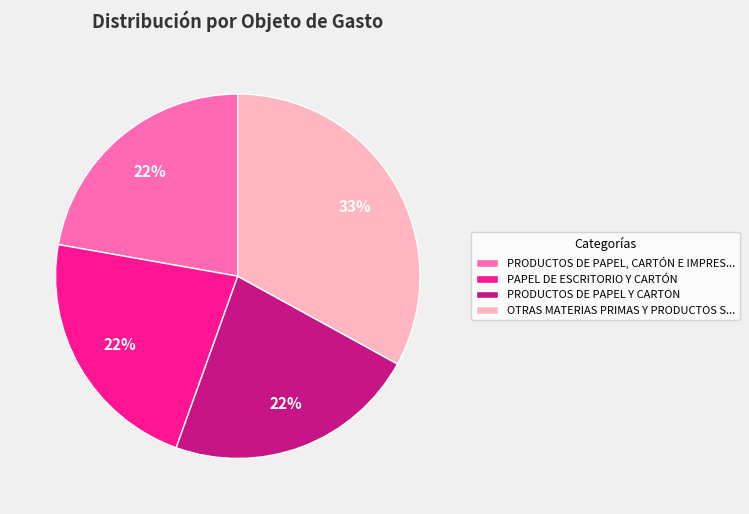

Is the sum of PRODUCTOS DE PAPEL Y CARTON and OTRAS MATERIAS PRIMAS Y PRODUCTOS S... greater than half?

Yes